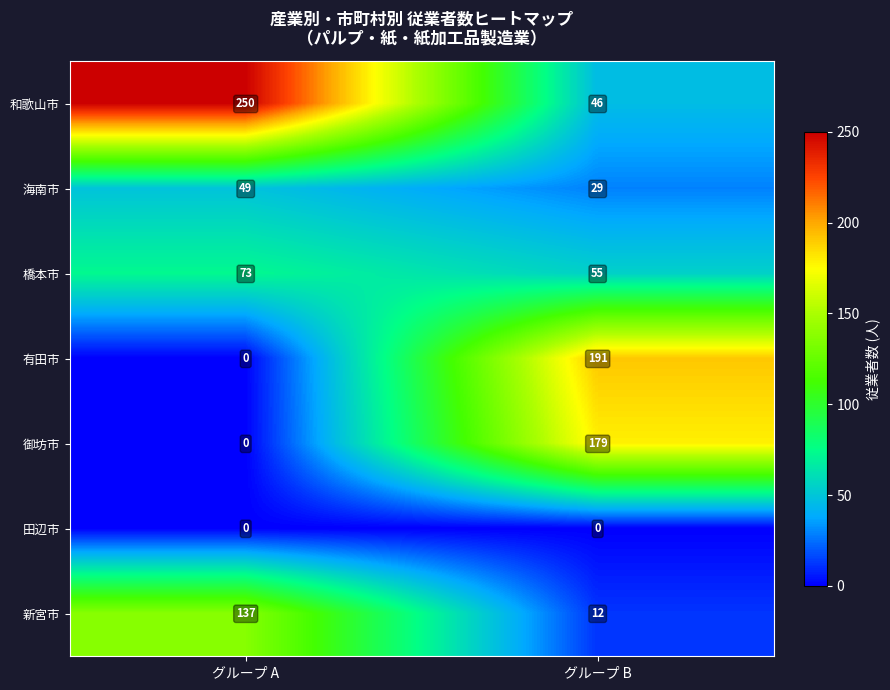

The 有田市 series shows -69 at グループ A. True or false?

False